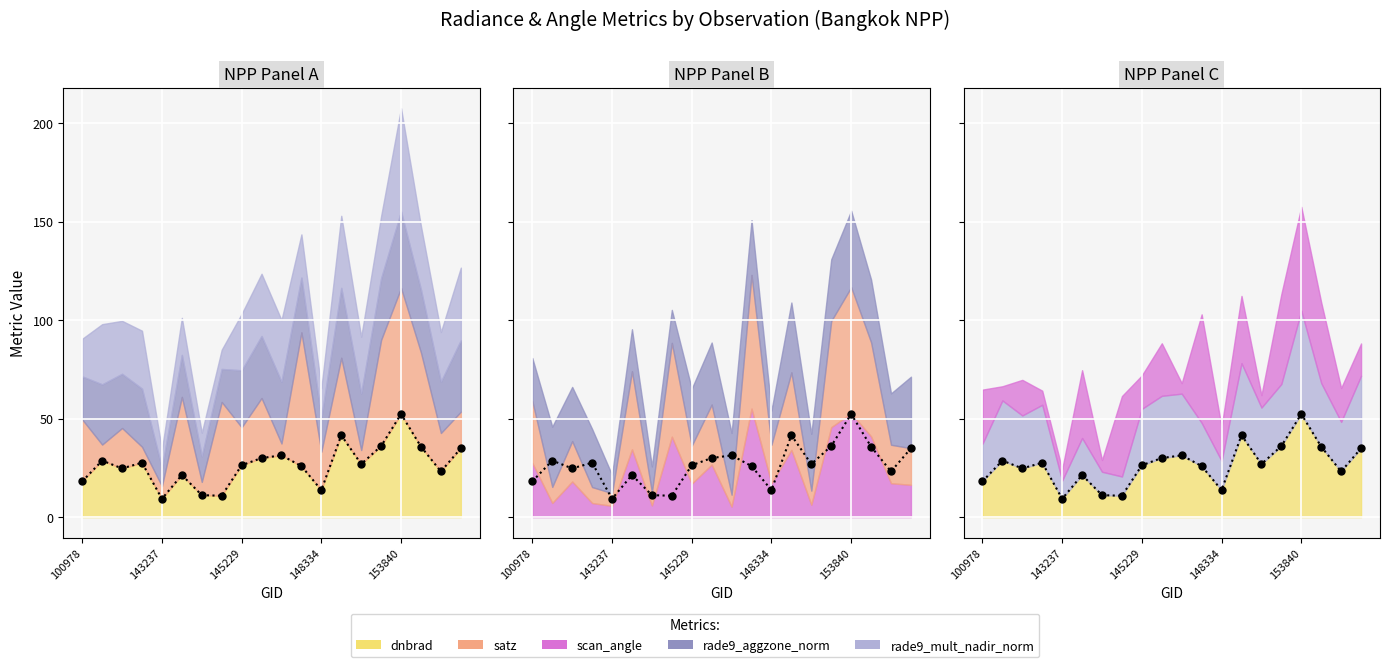

How many values in the dnbrad series exceed 26?

11